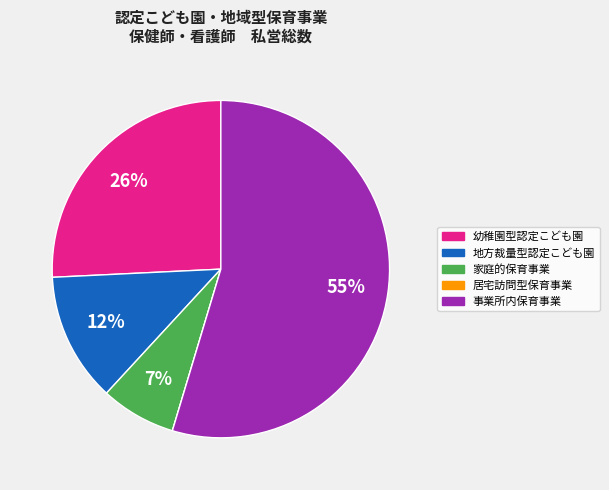

What is the majority slice?

事業所内保育事業